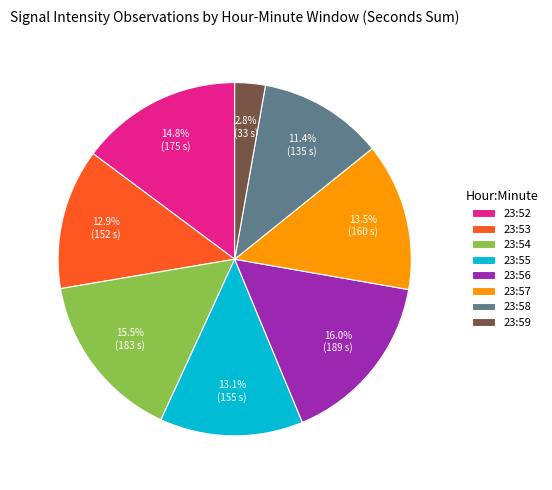

What percentage do 23:59 and 23:58 together represent?

14.2%